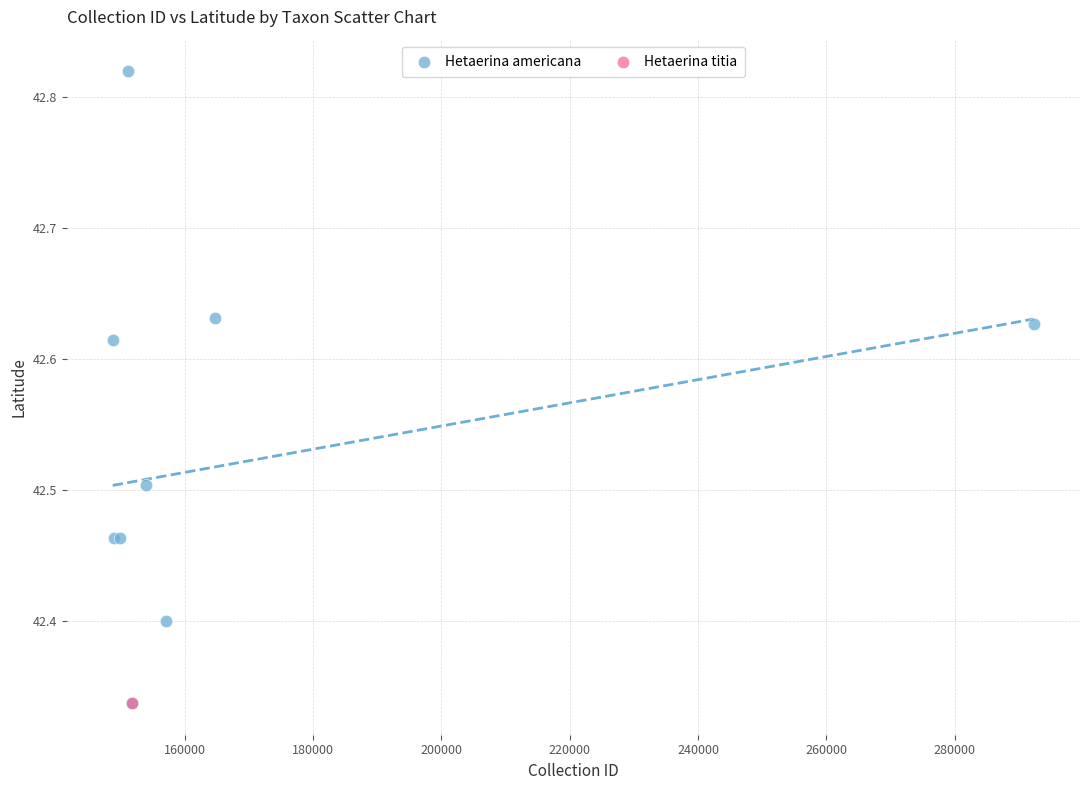

What are all the series names shown in the legend?

Hetaerina americana, Hetaerina titia